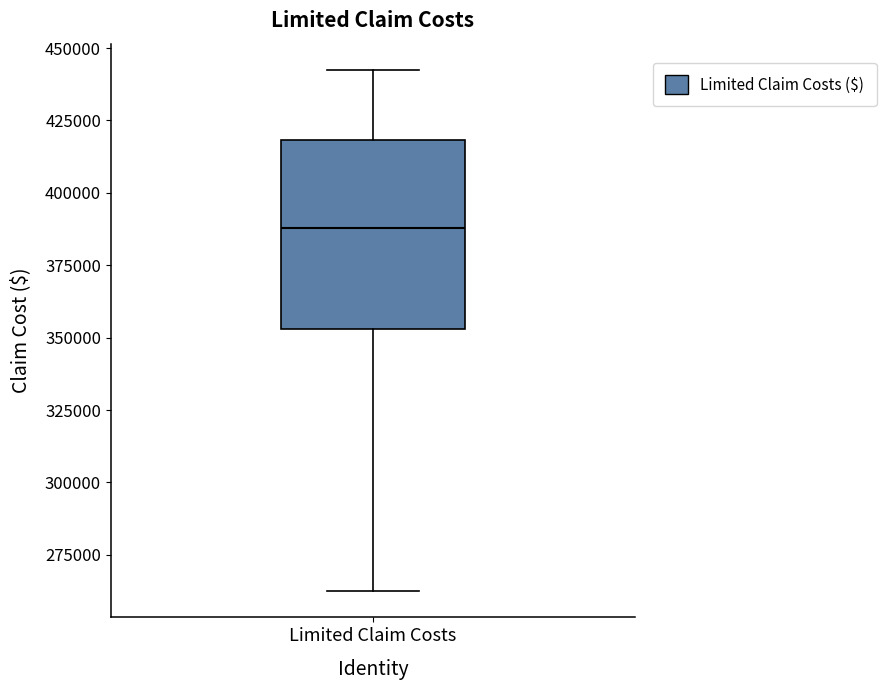

Where does the lower whisker of the box for Limited Claim Costs end on the y-axis? The values are not printed on the chart, so give them approximately, as read against the axis.

260000